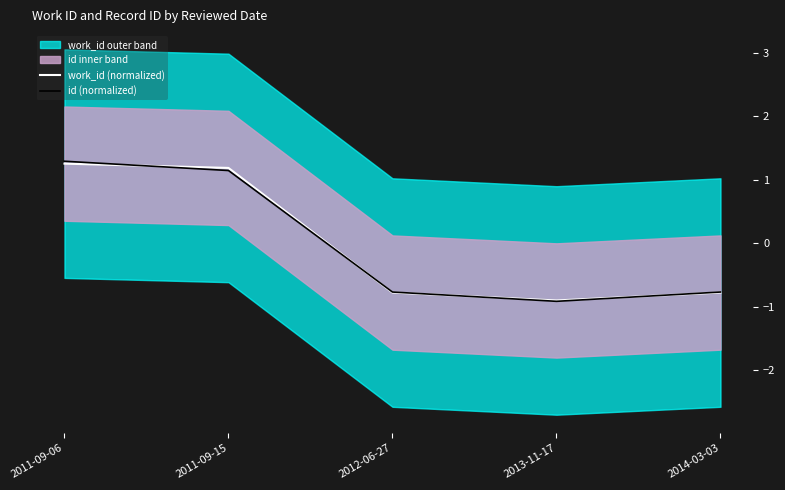

Is the value of id (normalized) at 2013-11-17 greater than the value of work_id (normalized) at 2014-03-03?

No